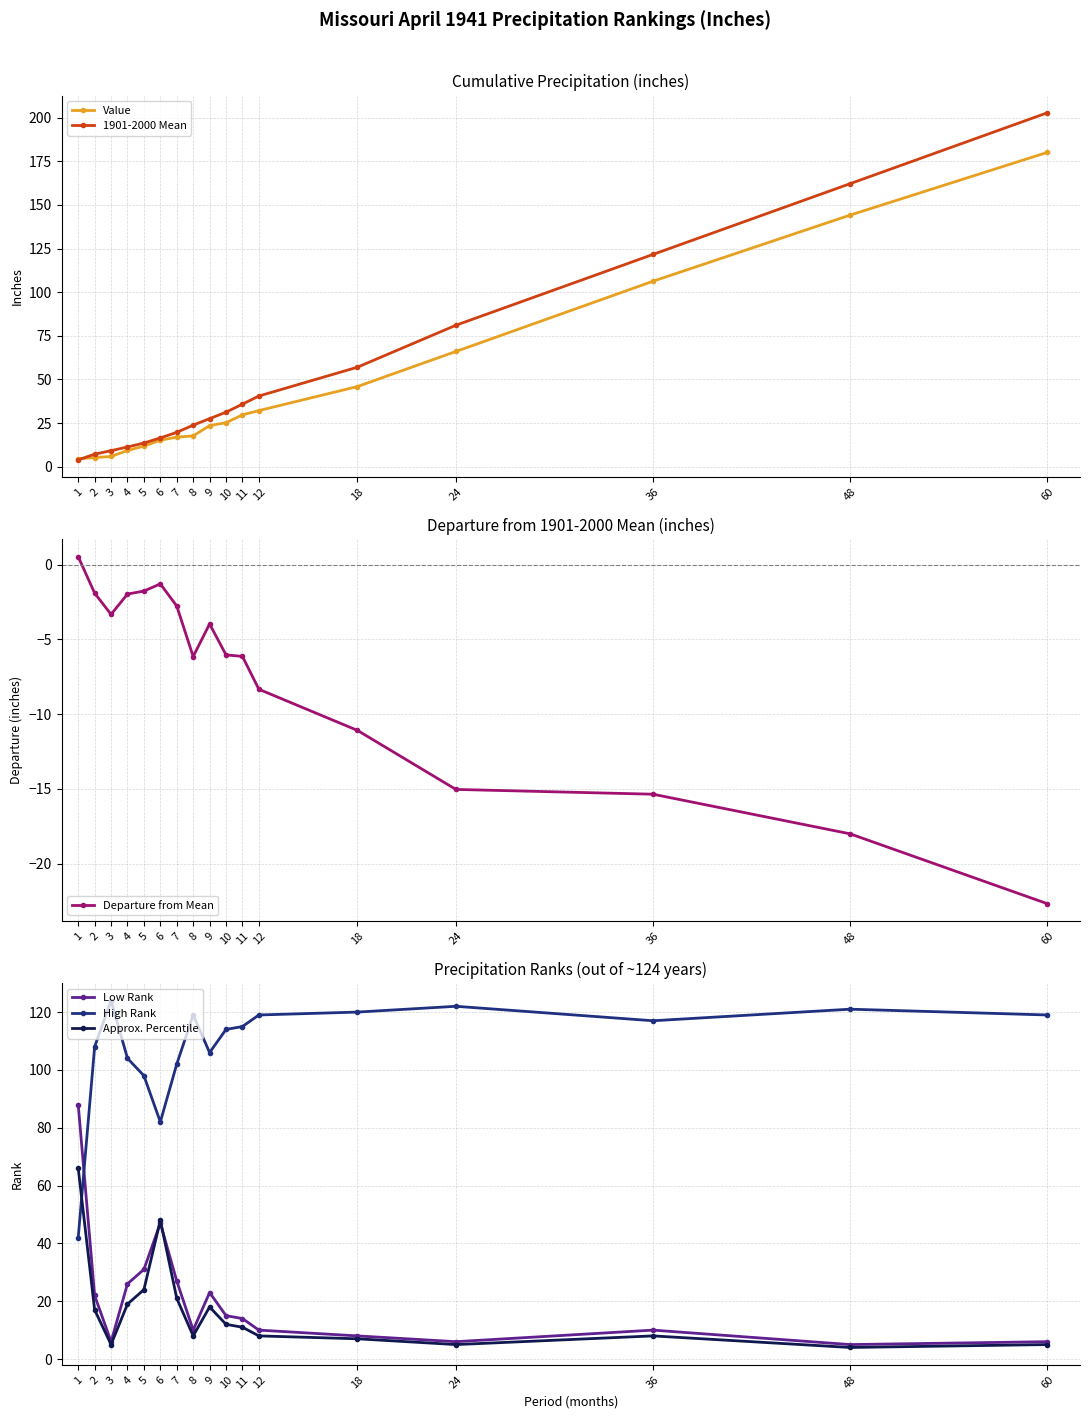

Which series has the largest total across all categories?

High Rank